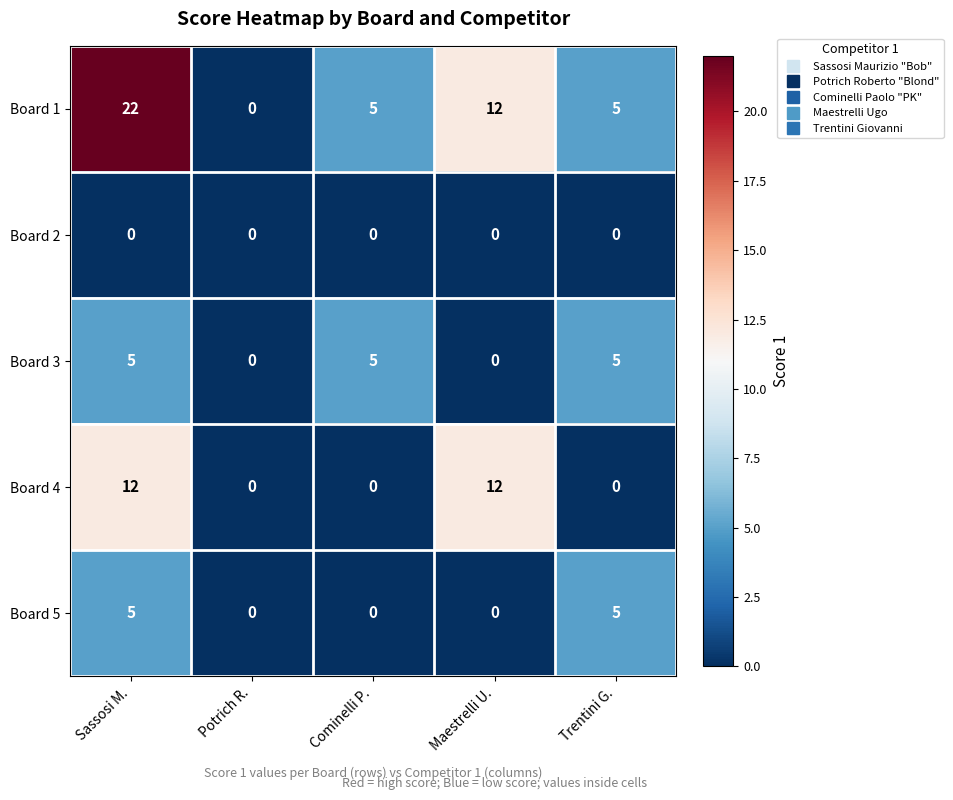

Read the Board 1 value at Trentini G..

5